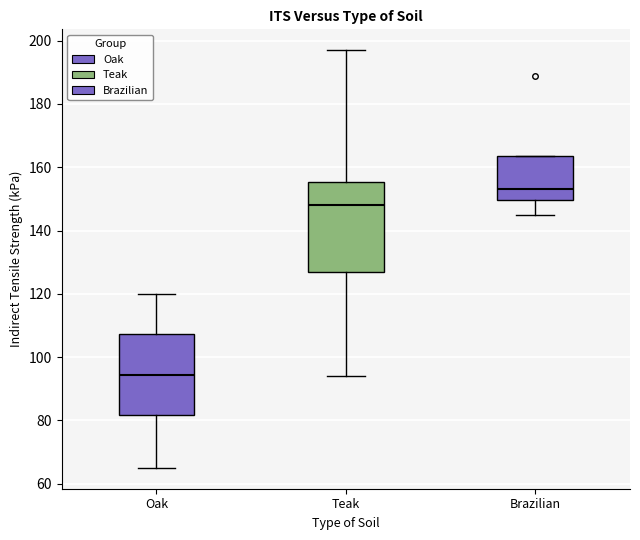

Where does the lower whisker of the box for Brazilian end on the y-axis? The values are not printed on the chart, so give them approximately, as read against the axis.

146